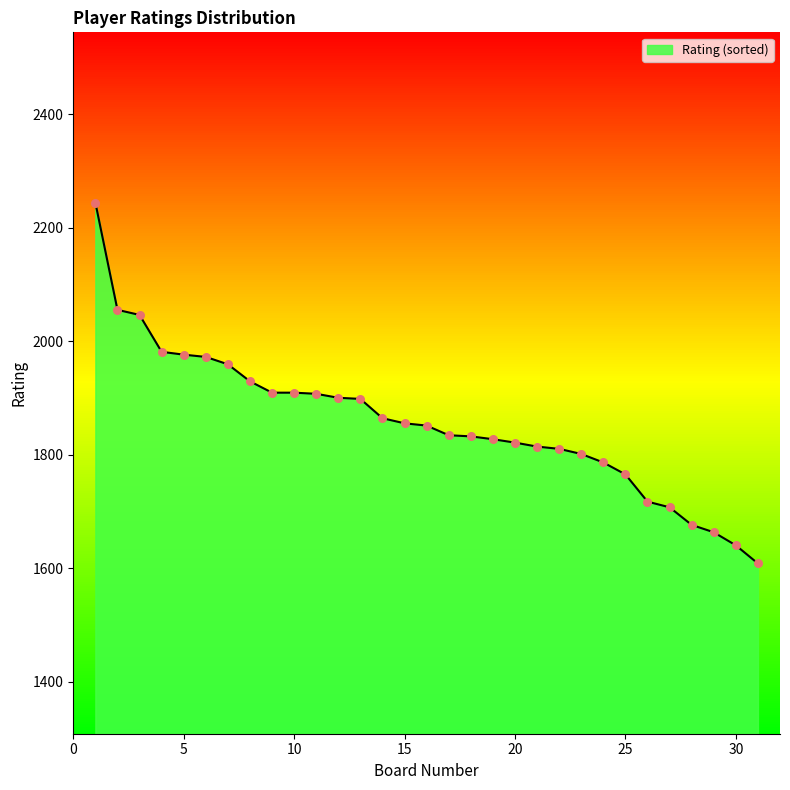

What is the change in value from 18 to 21?

-18